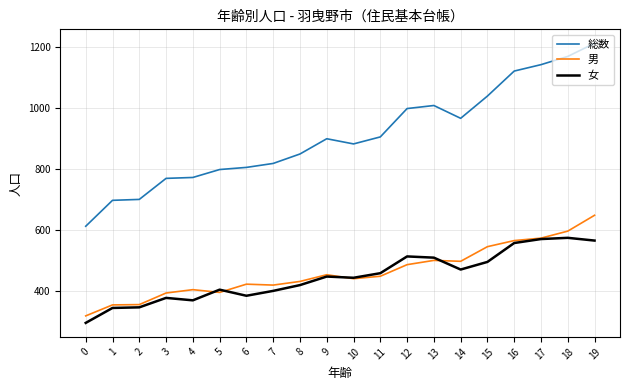

What value does the 男 series have at 10, to the nearest 5?

440